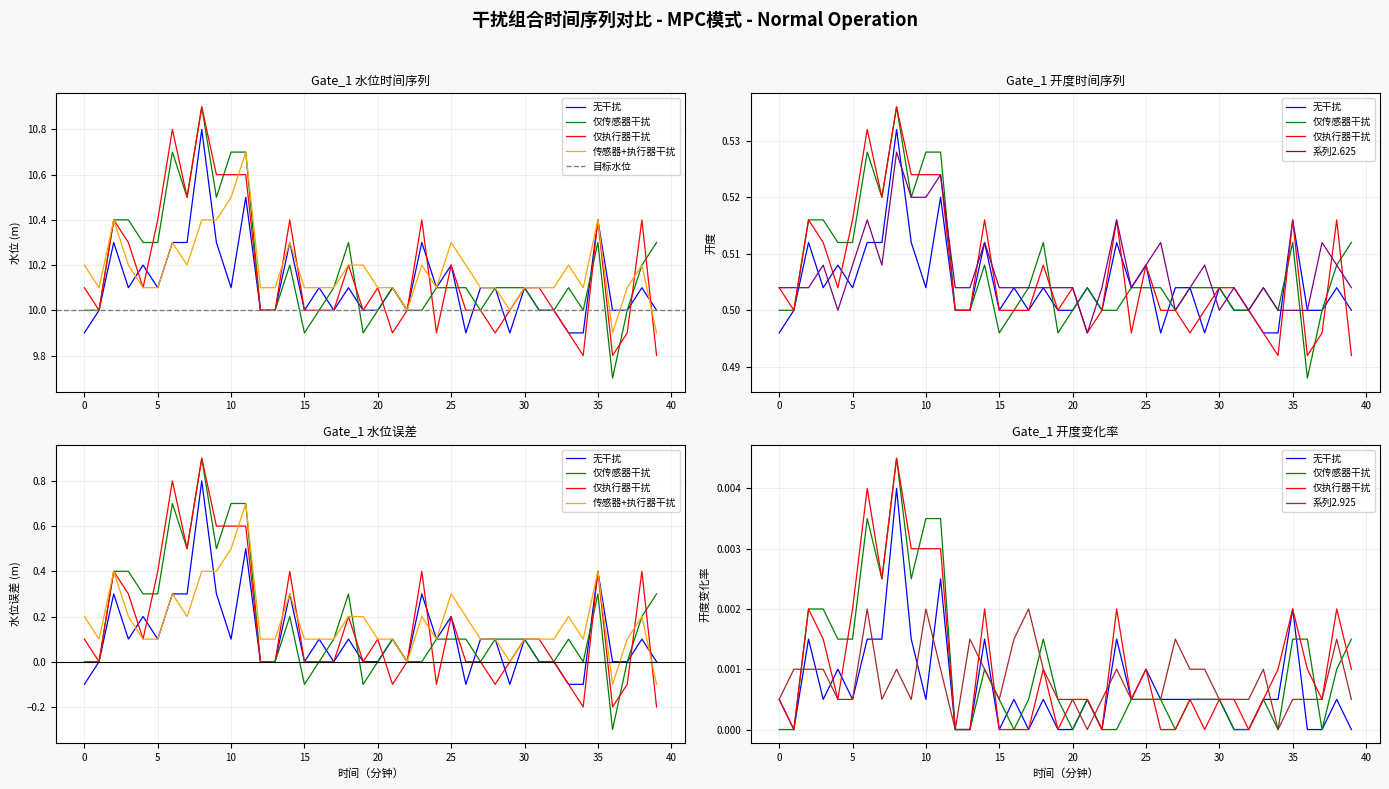

What is the total value across all series at 10?

32.2